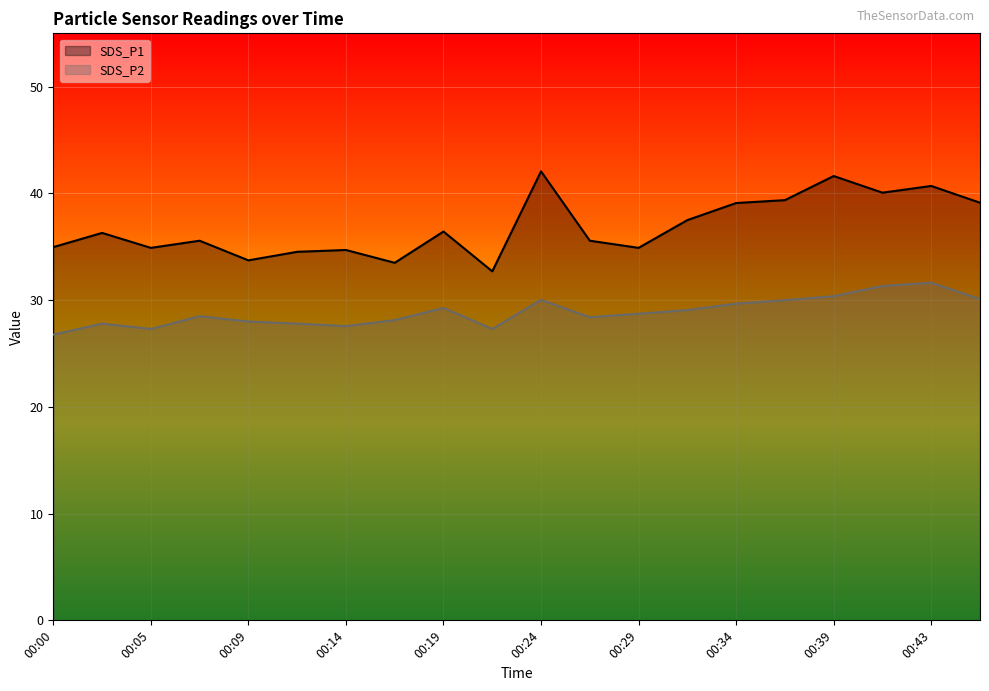

What is the maximum value shown in the chart?

42.1